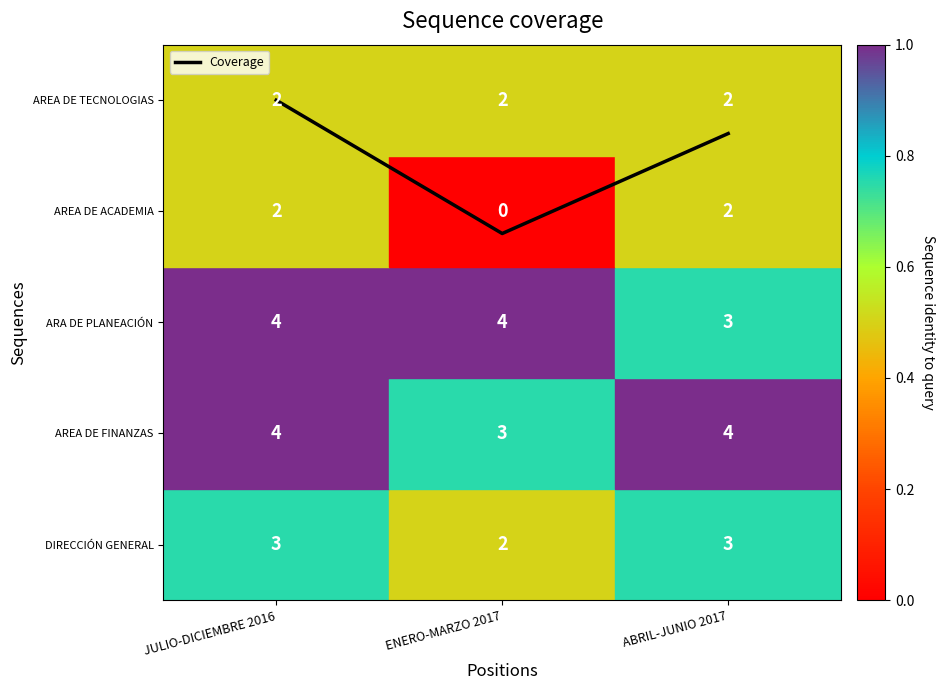

The value at ABRIL-JUNIO 2017 is 4.2. True or false?

True